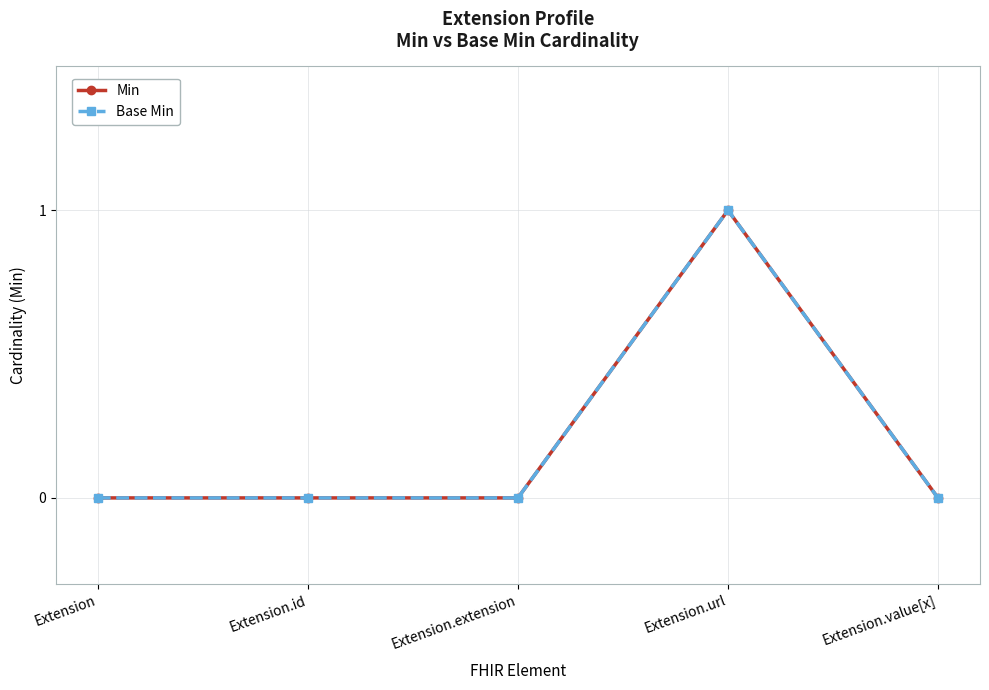

Does the chart have visible grid lines?

Yes